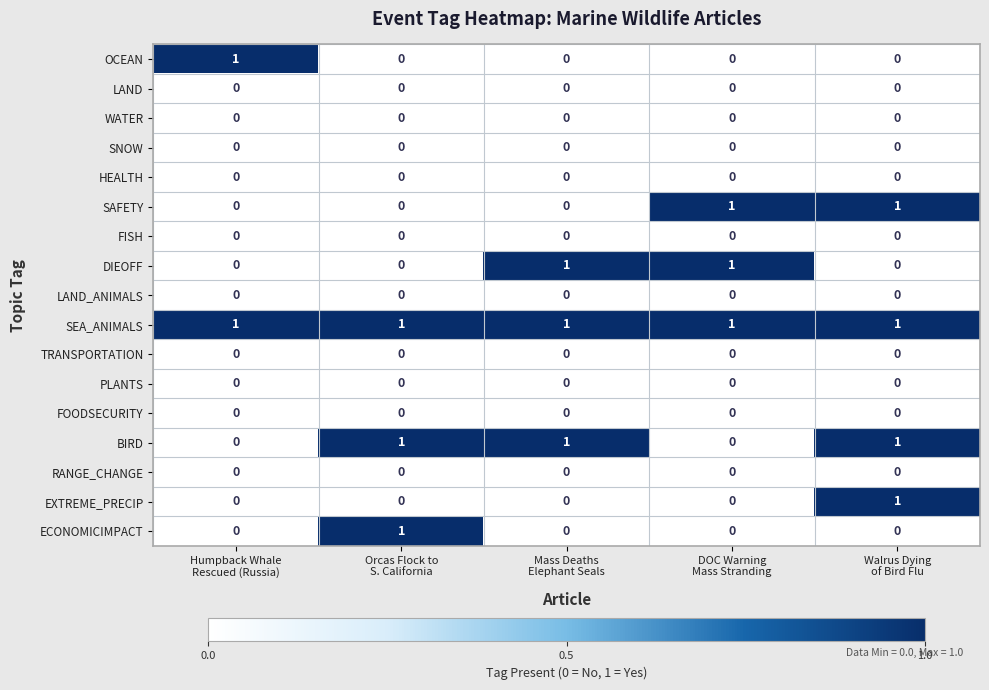

Count the EXTREME_PRECIP values in the range 0 to 1.

5